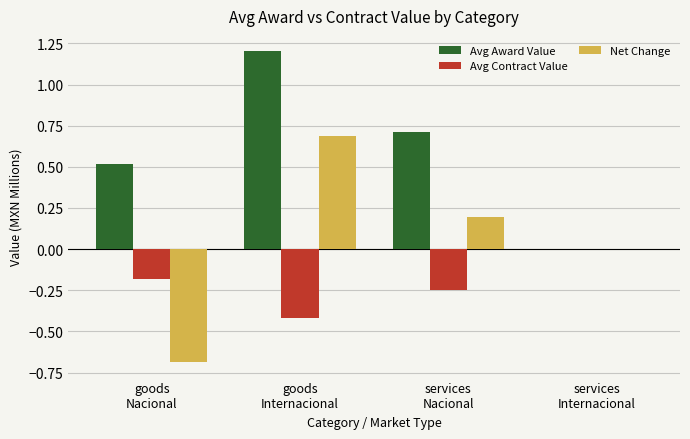

What is the maximum value for Avg Award Value?

1.2